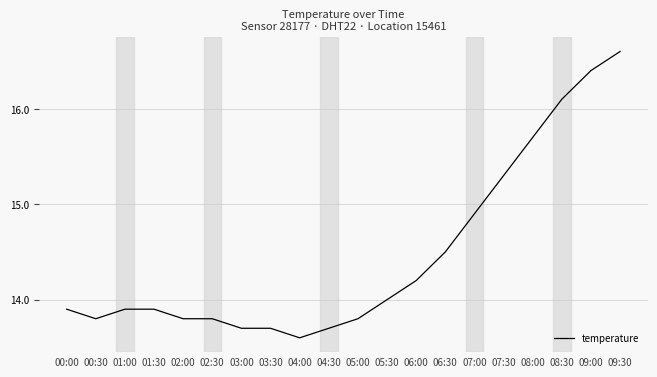

What position from the right is 03:00?

14